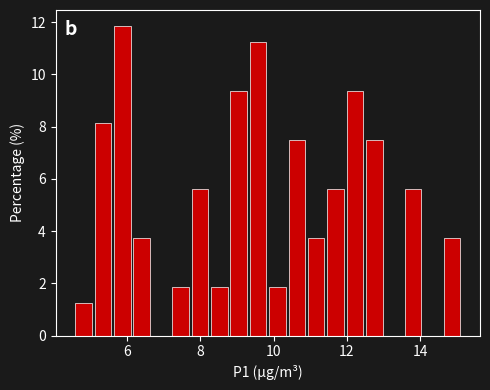

Read against the x-axis, roughly where is the centre of the tallest bar?

5.8